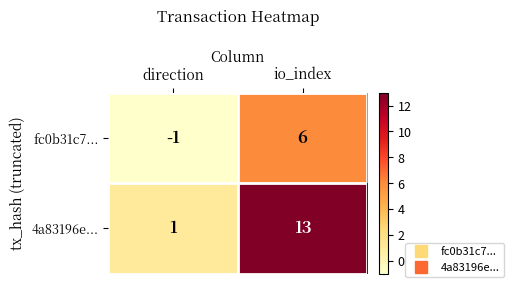

At which category does the chart reach its peak across all series?

io_index